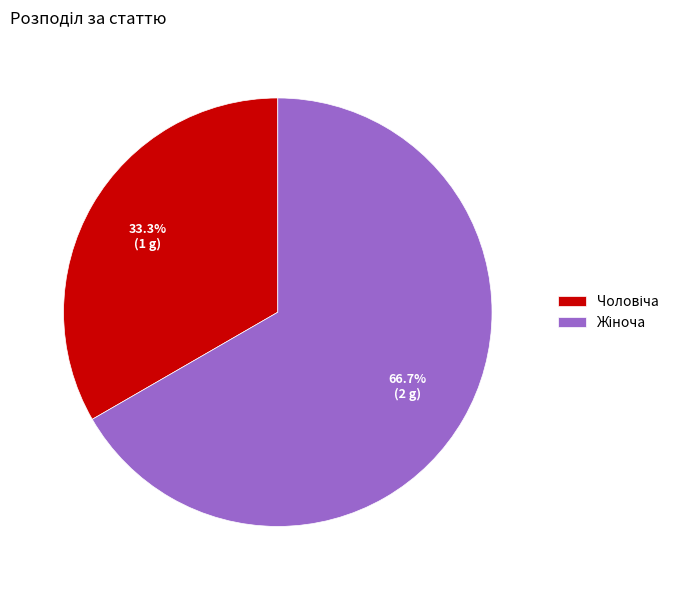

Is there any slice that represents more than half of the pie?

Yes